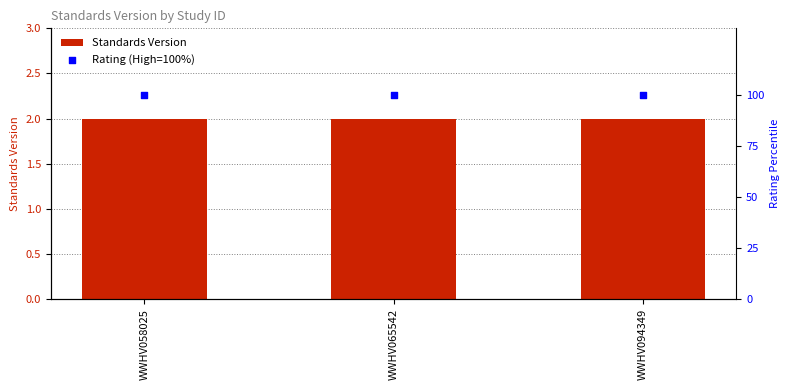

Which series reaches the maximum Y coordinate?

Rating (High=100%)